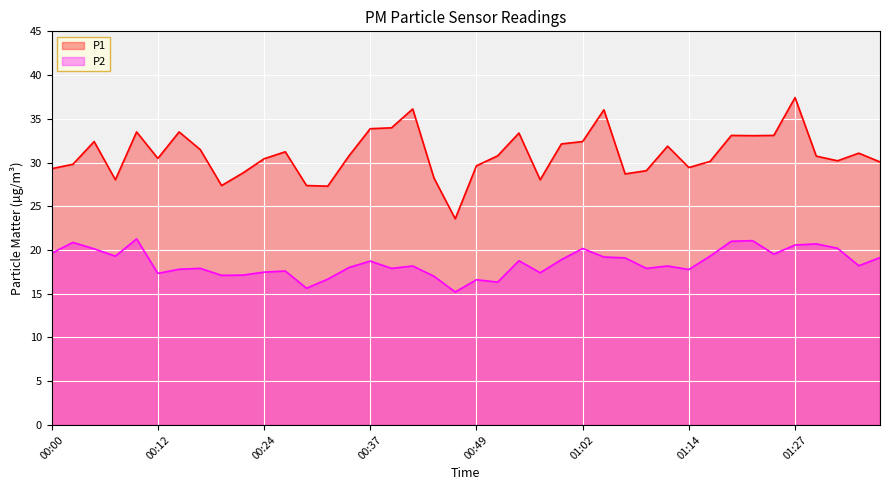

Which series has the widest spread of values?

P1